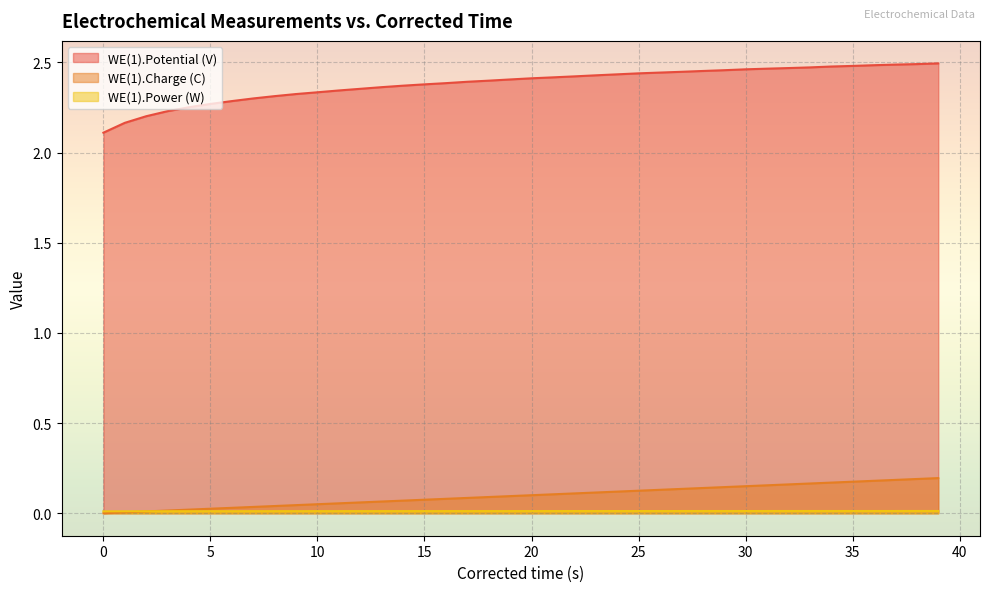

True or false: WE(1).Potential (V) has more than 0 points higher than both neighbors.

False